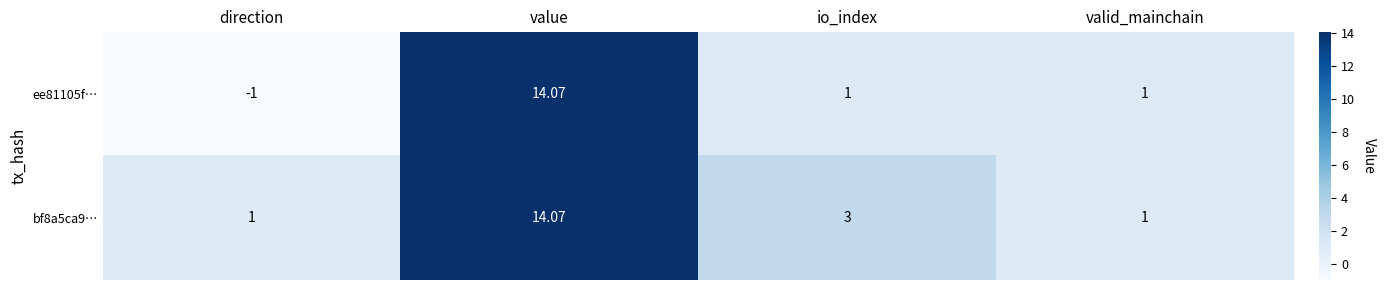

Which category has the lowest value in the ee81105f… series?

direction